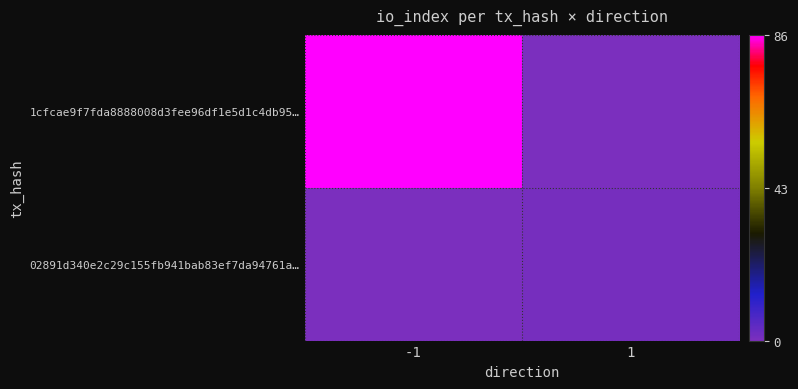

Rank the series at 1 from lowest to highest value.

1cfcae9f7fda8888008d3fee96df1e5d1c4db95…, 02891d340e2c29c155fb941bab83ef7da94761a…